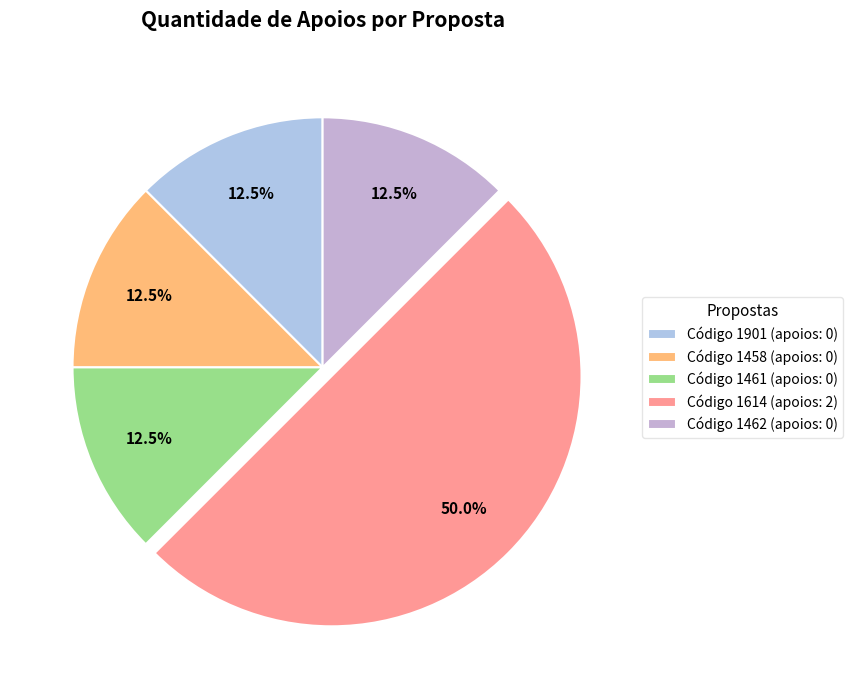

Count the number of slices in the pie.

5